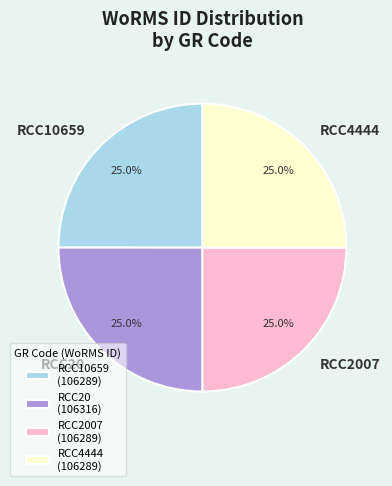

Count the number of slices in the pie.

4